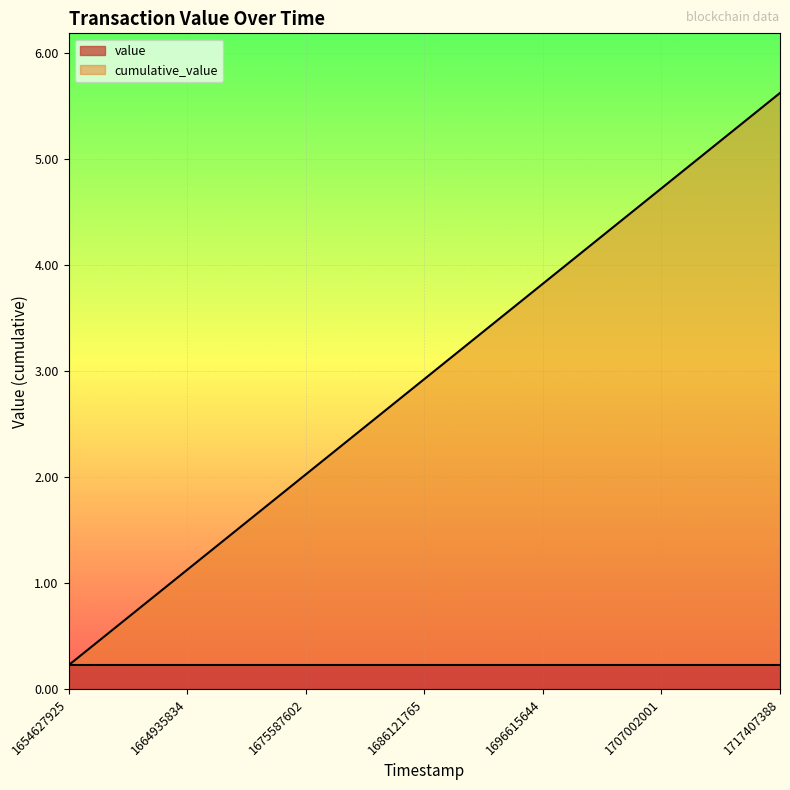

What is the maximum value shown in the chart?

5.6